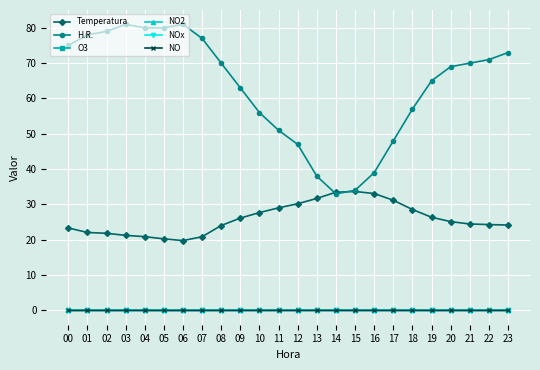

The H.R. series shows 73.0 at 23. True or false?

True